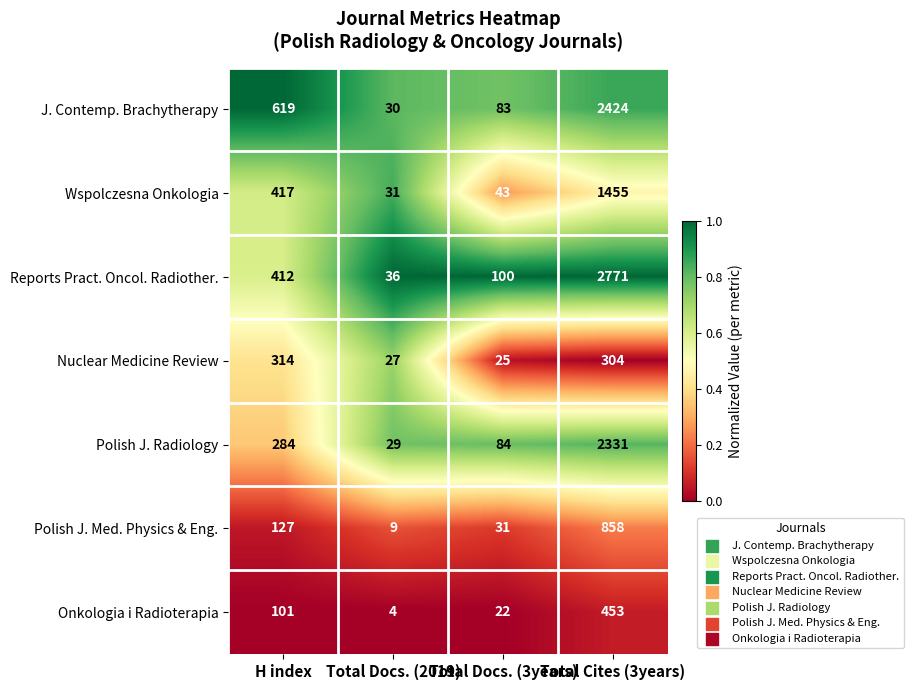

Rank the series at Total Docs. (3years) from lowest to highest value.

Onkologia i Radioterapia, Nuclear Medicine Review, Polish J. Med. Physics & Eng., Wspolczesna Onkologia, J. Contemp. Brachytherapy, Polish J. Radiology, Reports Pract. Oncol. Radiother.